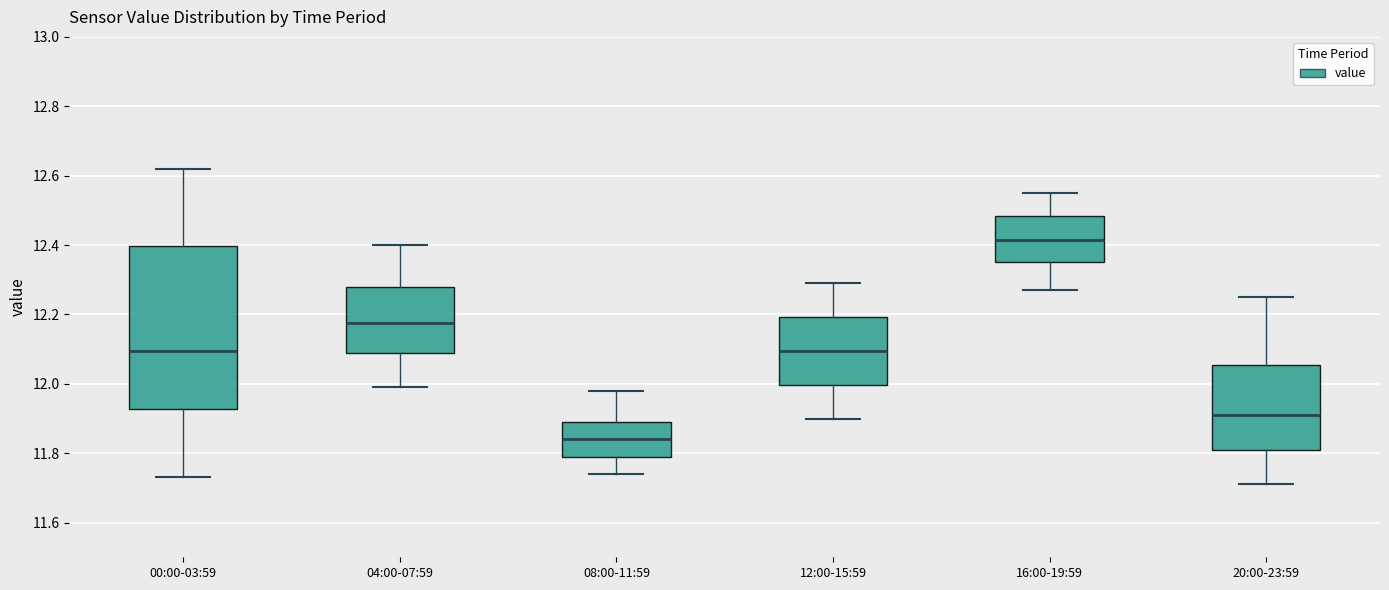

Reading left to right, transcribe this box plot: for each box, give where its median line is, the range the box spans, and where its two whiskers end, as read against the y-axis. The values are not printed on the chart, so give them approximately, as read against the axis.

00:00-03:59: median 12.10, box 11.92 to 12.40, whiskers 11.74 to 12.62
04:00-07:59: median 12.18, box 12.08 to 12.28, whiskers 12.00 to 12.40
08:00-11:59: median 11.84, box 11.80 to 11.90, whiskers 11.74 to 11.98
12:00-15:59: median 12.10, box 12.00 to 12.20, whiskers 11.90 to 12.30
16:00-19:59: median 12.42, box 12.36 to 12.48, whiskers 12.28 to 12.56
20:00-23:59: median 11.92, box 11.82 to 12.06, whiskers 11.72 to 12.26